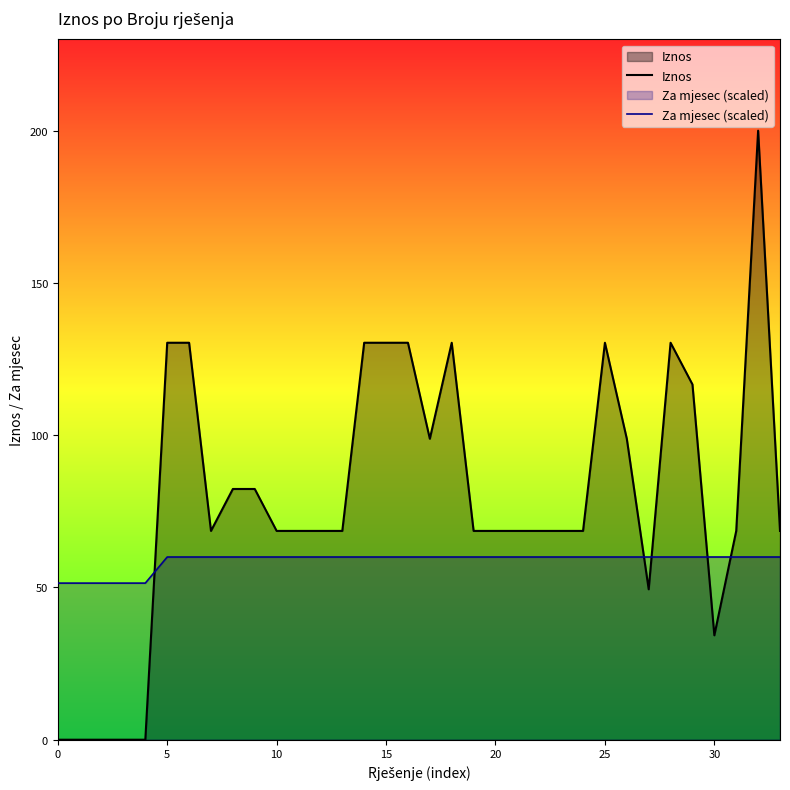

How many intersections are there between Za mjesec (scaled) and Iznos?

5